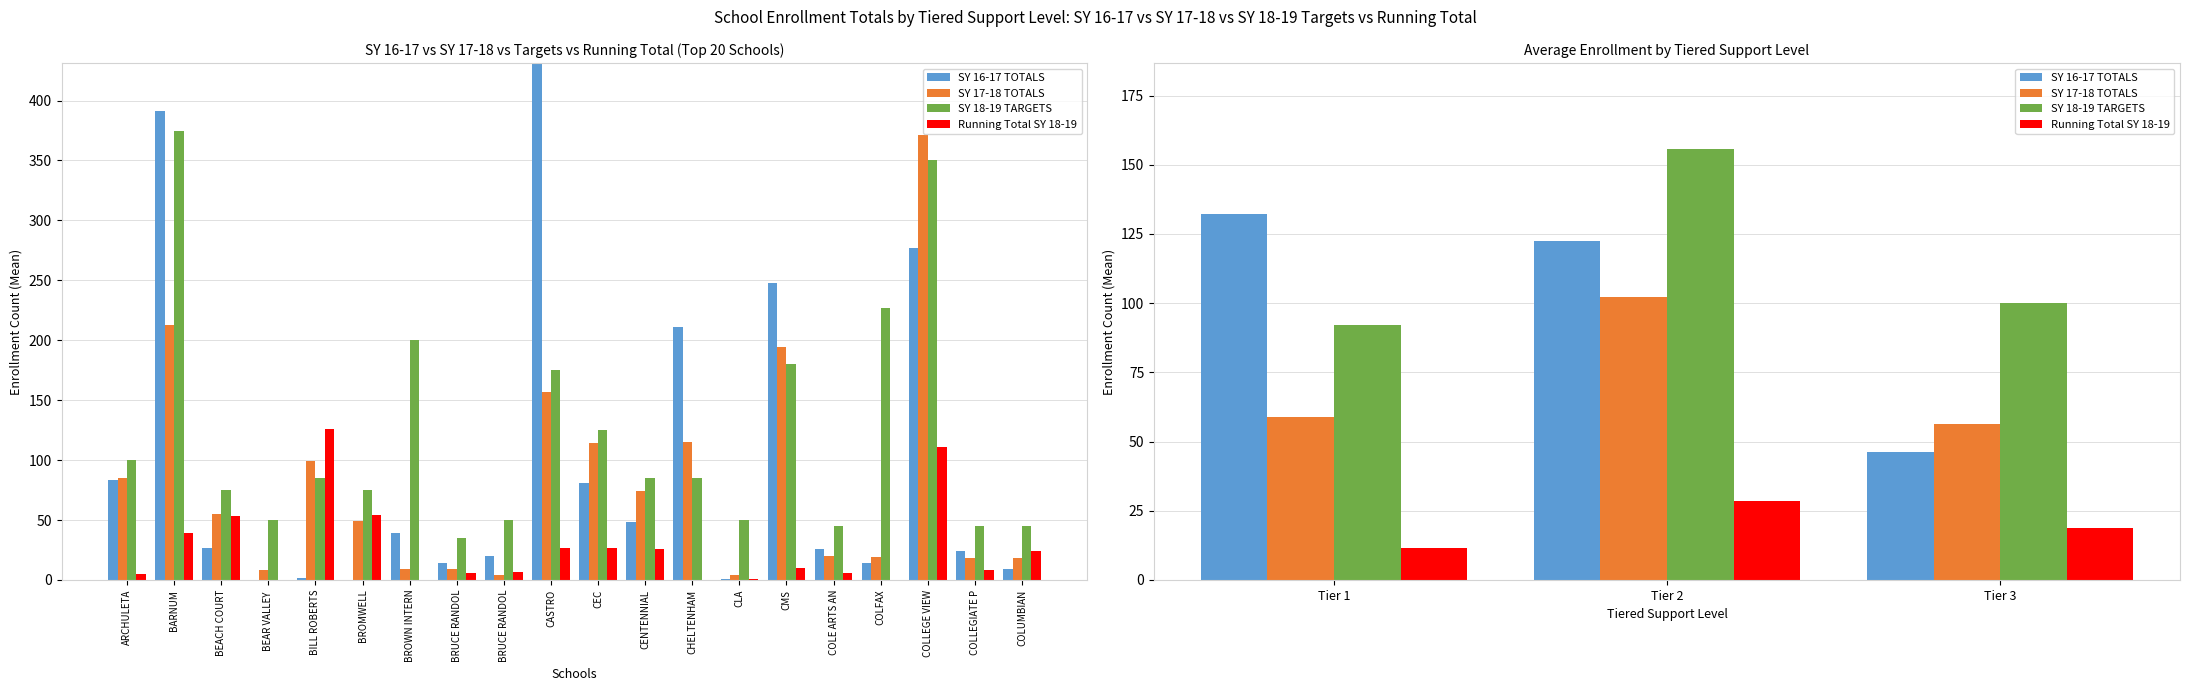

What is the difference between the maximum and minimum values in the SY 17-18 TOTALS series?

45.6